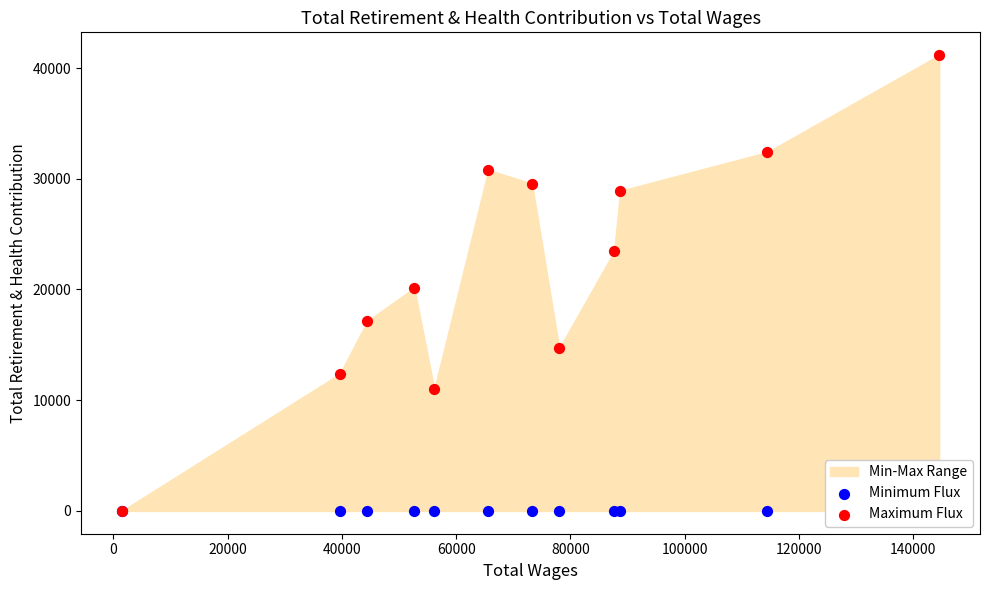

Which series has the largest Y range (max minus min)?

Maximum Flux